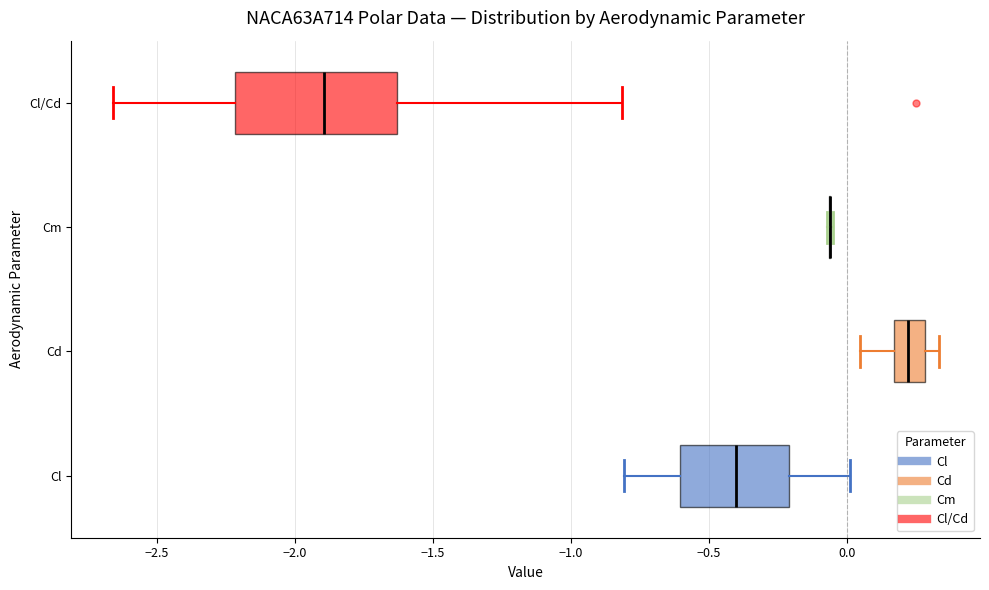

Reading bottom to top, transcribe this box plot: for each box, give where its median line is, the range the box spans, and where its two whiskers end, as read against the x-axis. The values are not printed on the chart, so give them approximately, as read against the axis.

Cl: median -0.40, box -0.60 to -0.20, whiskers -0.80 to 0.00
Cd: median 0.20, box 0.15 to 0.30, whiskers 0.05 to 0.35
Cm: box collapsed to a line at -0.05, whiskers -0.05 to -0.05
Cl/Cd: median -1.90, box -2.20 to -1.65, whiskers -2.65 to -0.80